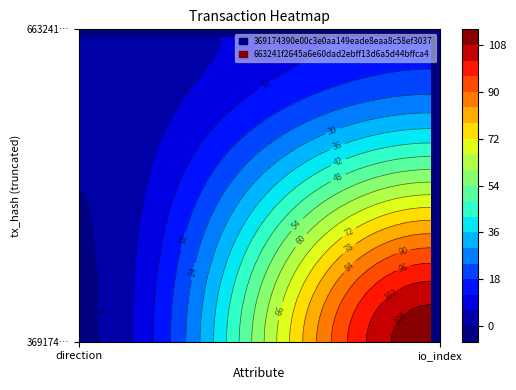

The 663241f2645a6e60dad2ebff13d6a5d44bffca4 series shows 9 at 1. True or false?

False